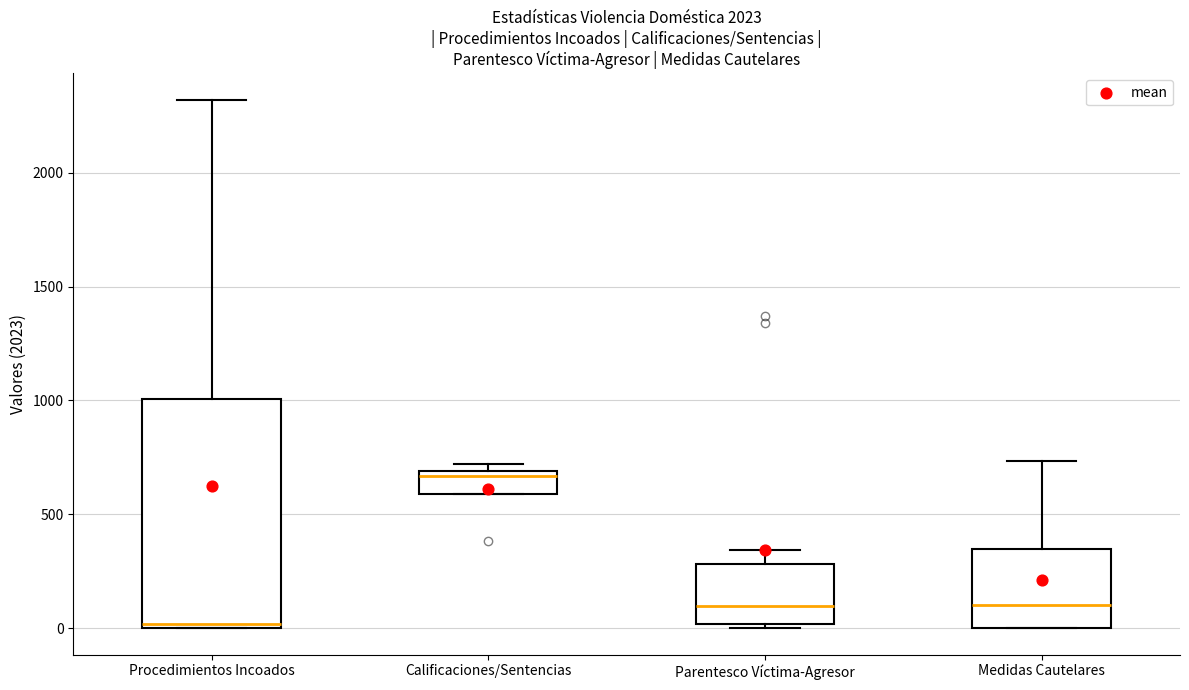

Reading left to right, transcribe this box plot: for each box, give where its median line is, the range the box spans, and where its two whiskers end, as read against the y-axis. The values are not printed on the chart, so give them approximately, as read against the axis.

Procedimientos Incoados: median 0 (just above the box's lower edge), box 0 to 1000, whiskers 0 to 2300
Calificaciones/Sentencias: median 650, box 600 to 700, whiskers 600 to 700 (just above the box's upper edge)
Parentesco Víctima-Agresor: median 100, box 0 to 300, whiskers 0 (just below the box's lower edge) to 350
Medidas Cautelares: median 100, box 0 to 350, whiskers 0 to 750